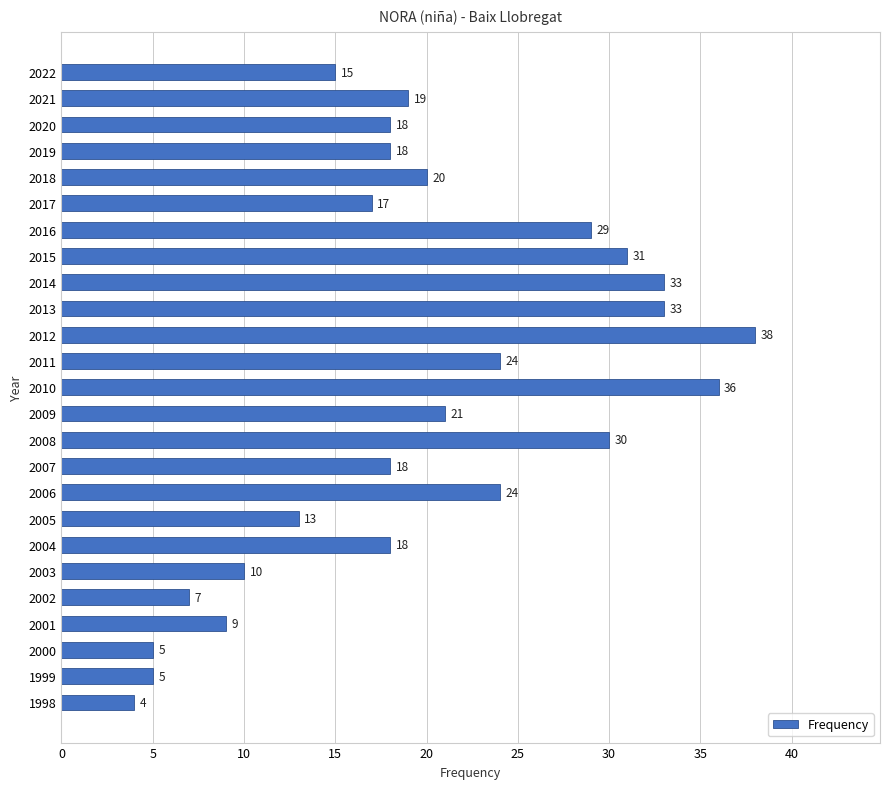

What is the value of the 1st bar from the top?

15